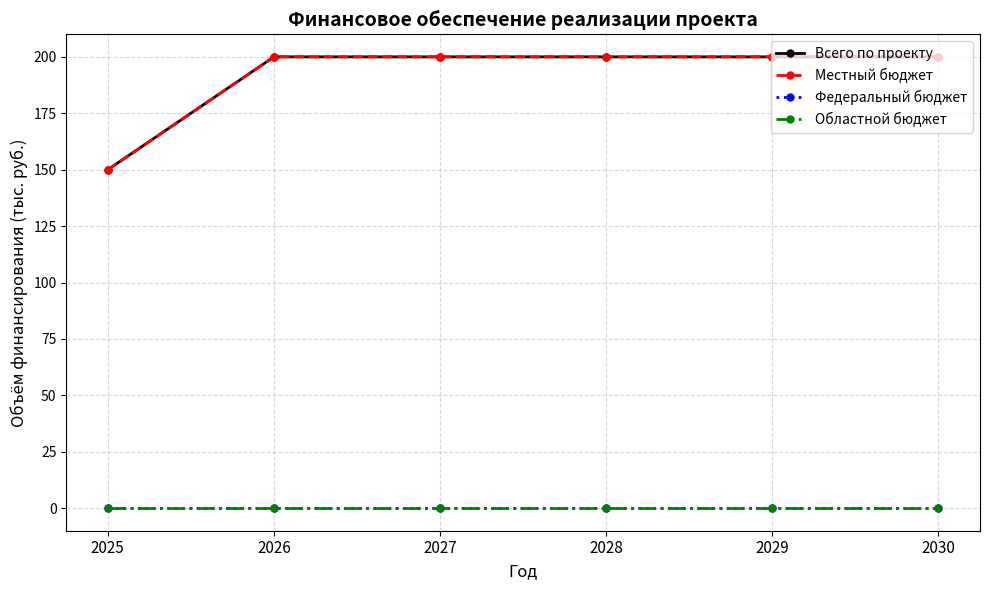

What is the sum of the Местный бюджет values at 2030 and 2028?

400